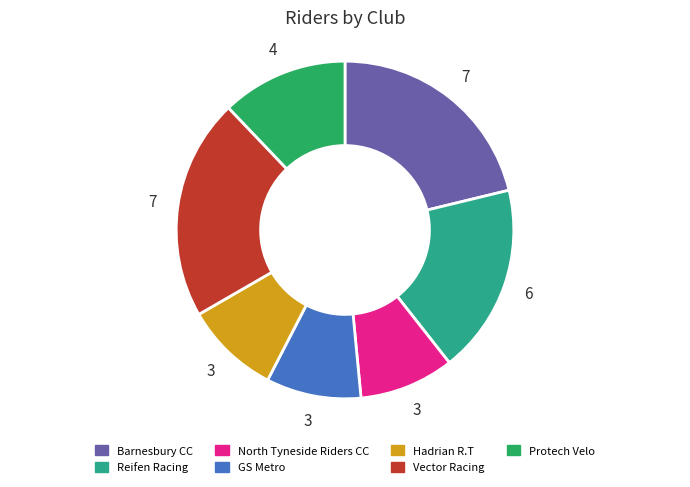

Approximately how many times larger is the value at Barnesbury CC compared to North Tyneside Riders CC?

2.3